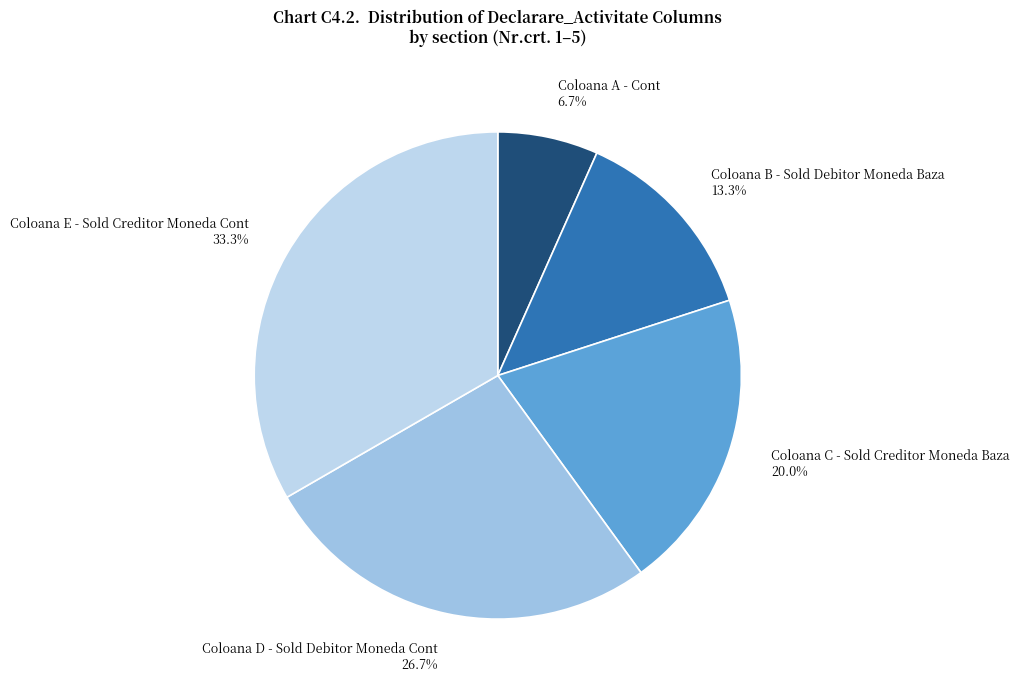

What is the largest slice in the pie chart?

Coloana E - Sold Creditor Moneda Cont